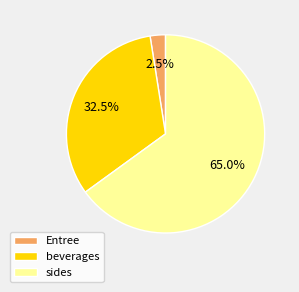

How many slices are in this pie chart?

3